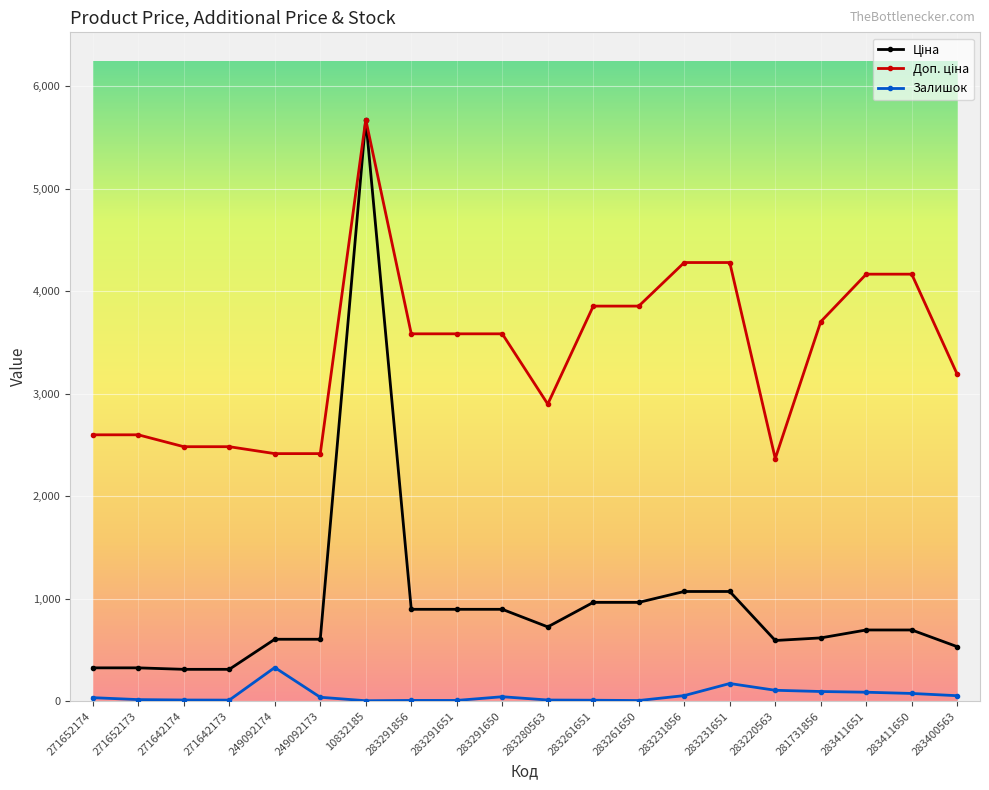

Which label corresponds to the largest value in the chart?

10832185